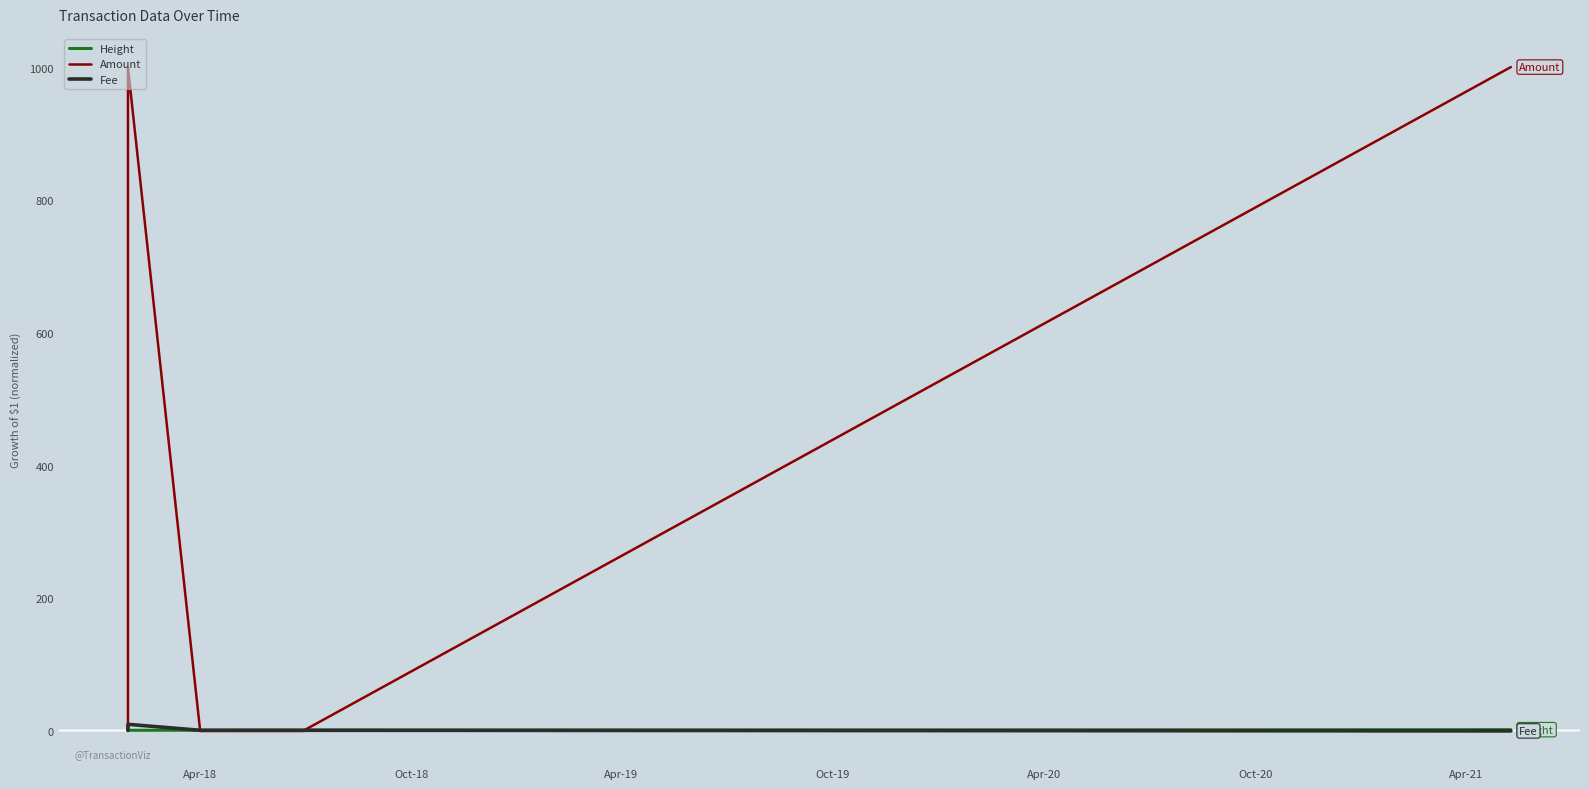

Which series ends up on top after the final intersection of Fee and Amount?

Amount